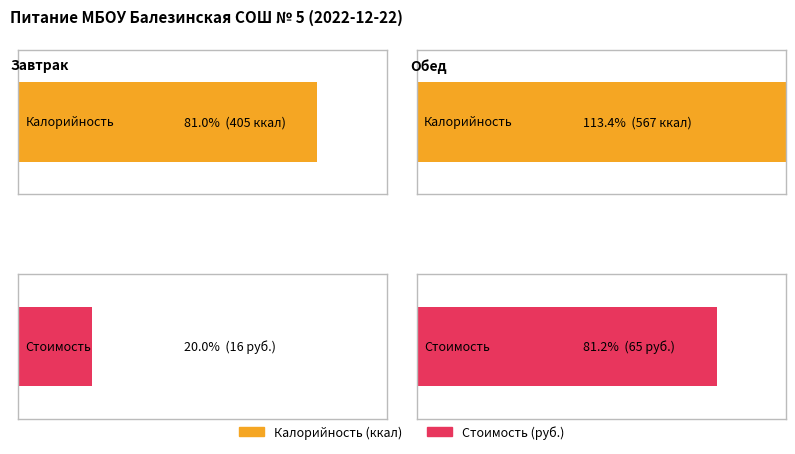

Reading left to right, what are all the values shown in this chart?

Калорийность: Завтрак=405	Обед=567
Цена: Завтрак=16	Обед=65